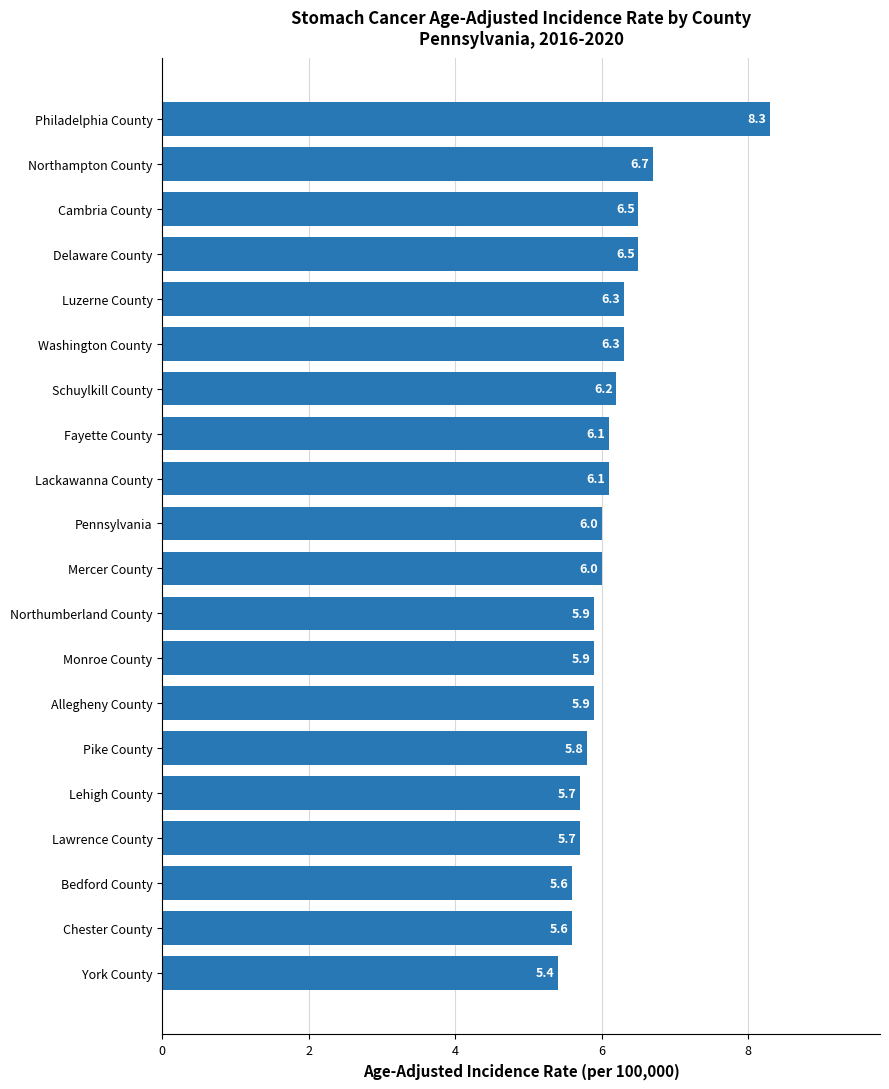

How many values are below 6?

9